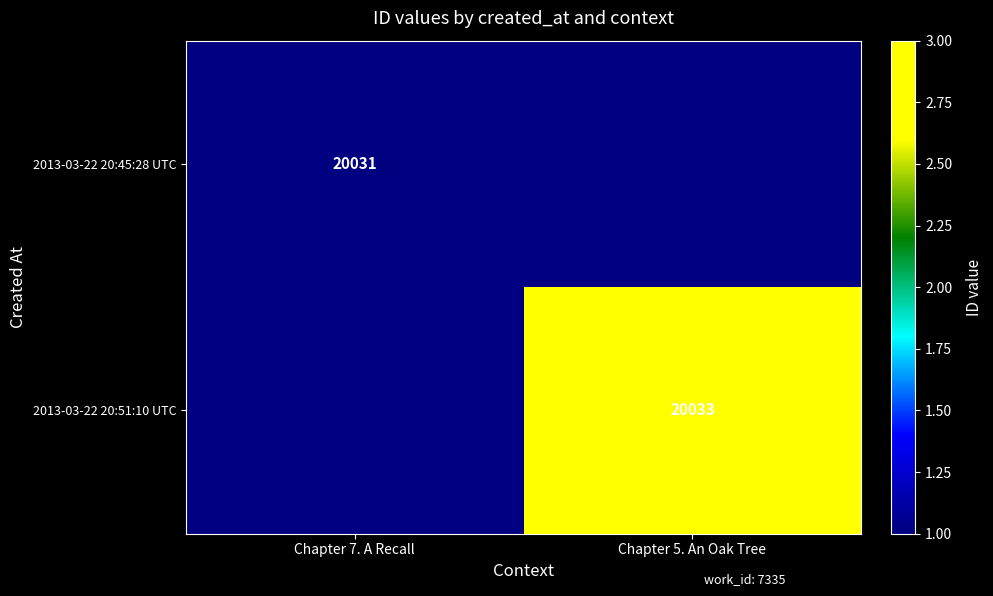

The 2013-03-22 20:51:10 UTC series shows 20033 at Chapter 5. An Oak Tree. True or false?

True